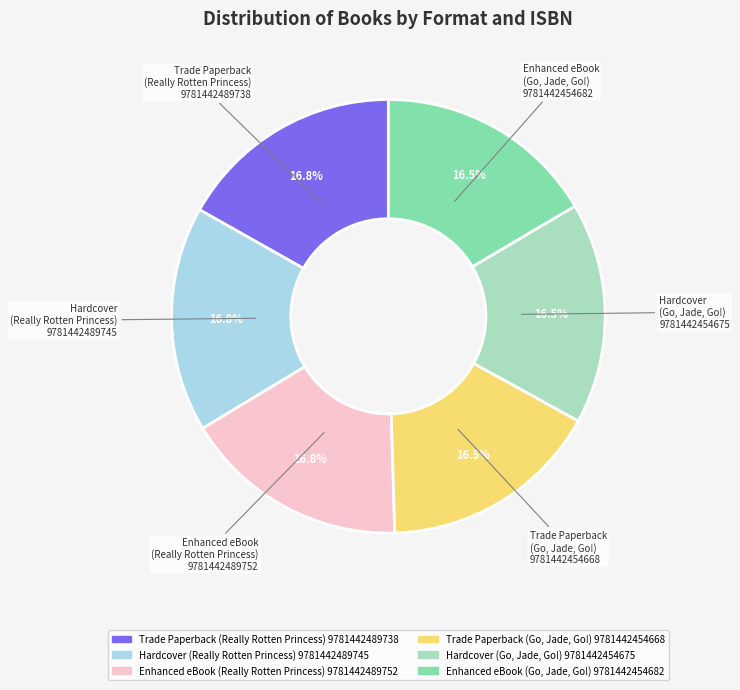

Is there any slice that represents more than half of the pie?

No